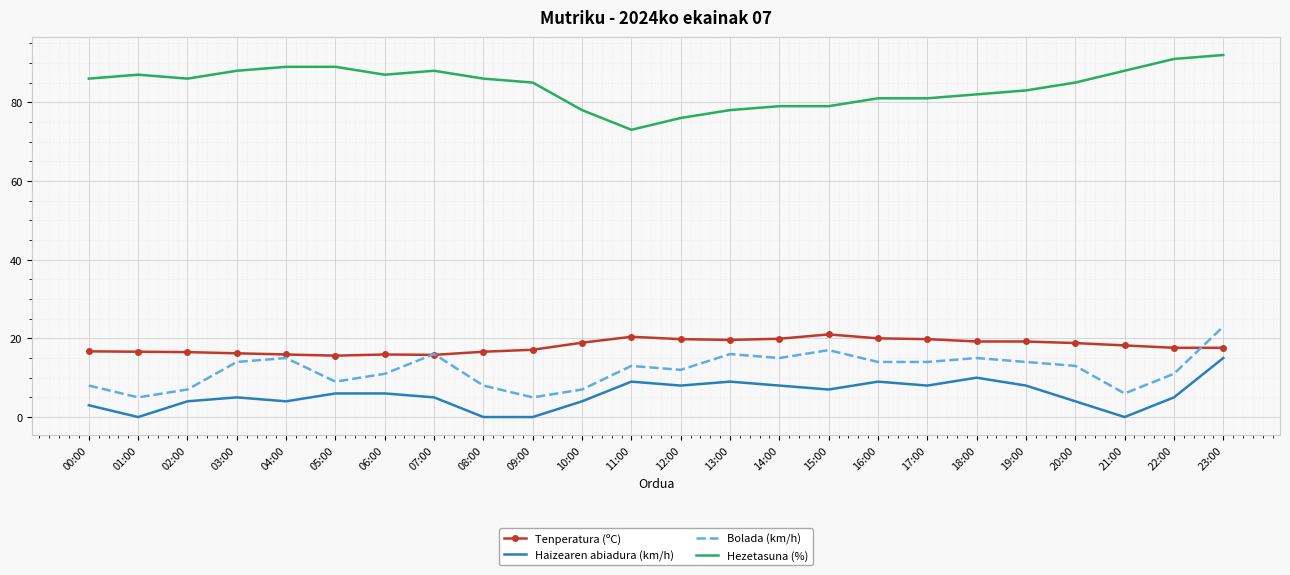

Which series has the largest total across all categories?

Hezetasuna (%)